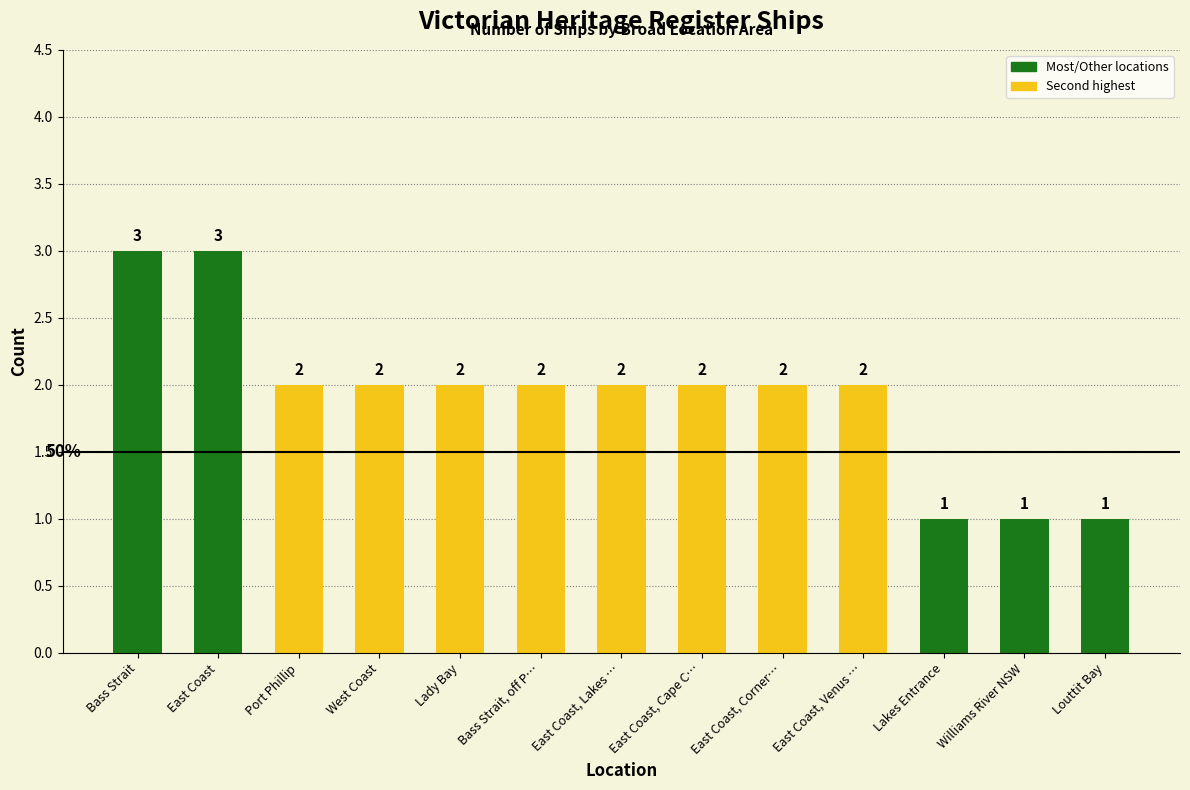

How many bars are there in total?

13